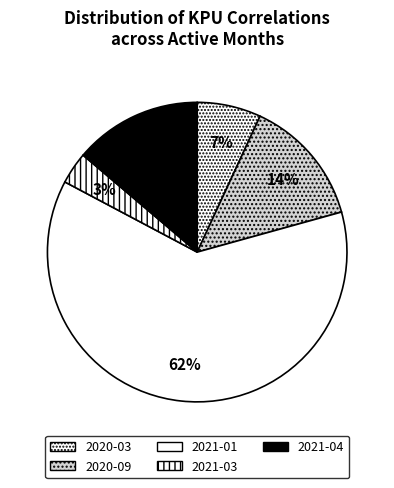

The 2021-01 slice represents 48% of the pie. True or false?

False